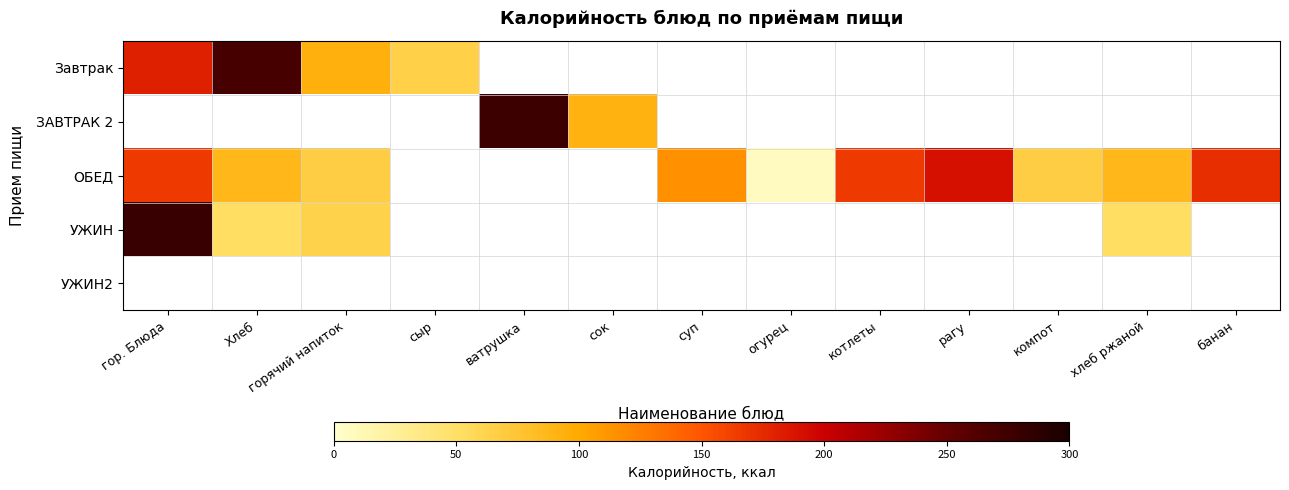

What is the minimum value for Завтрак?

65.0